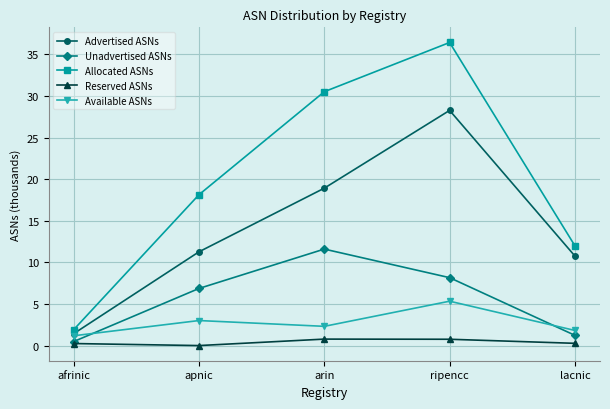

What is the label of the 5th point from the right?

afrinic